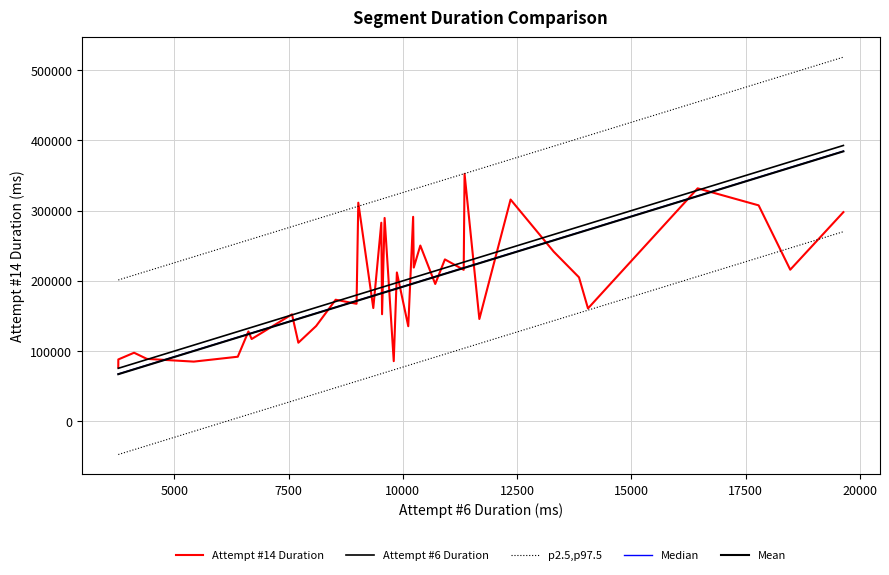

What is the minimum value for Attempt #6 Duration?

75544.0